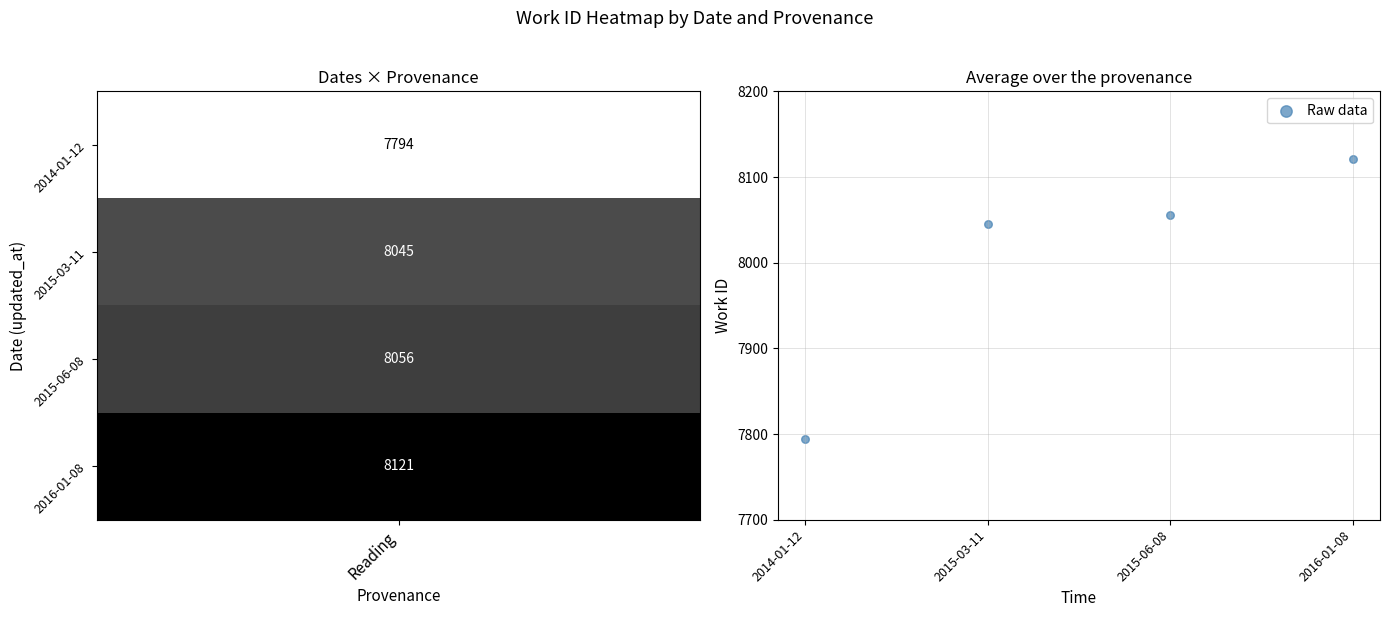

What Y value in the scatter plot is closest to 7957?

8045